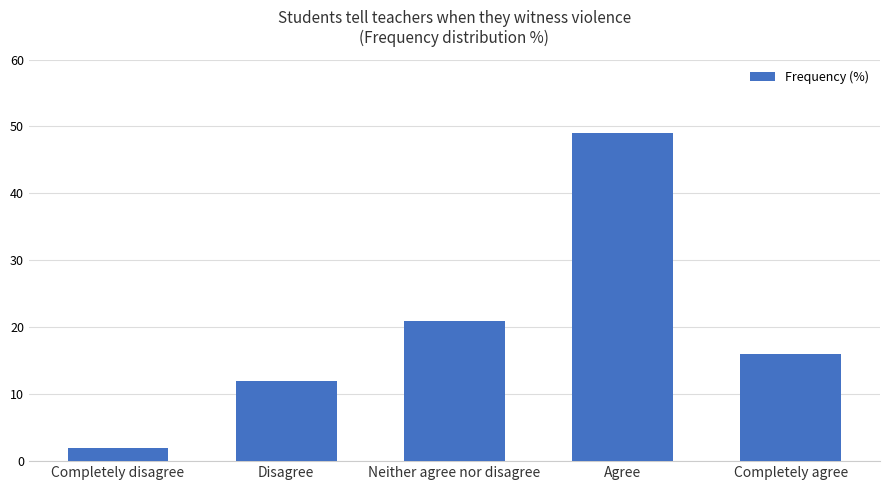

Which label corresponds to the smallest value in the chart?

Completely disagree